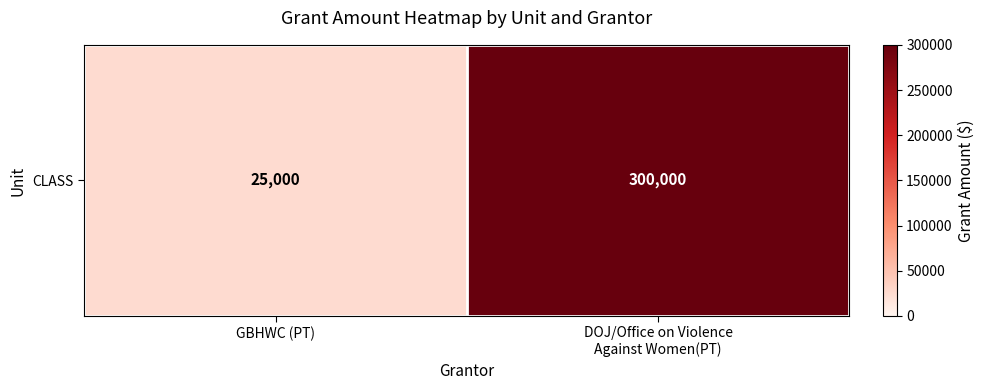

Reading left to right, what are all the values shown in this chart?

25000	300000